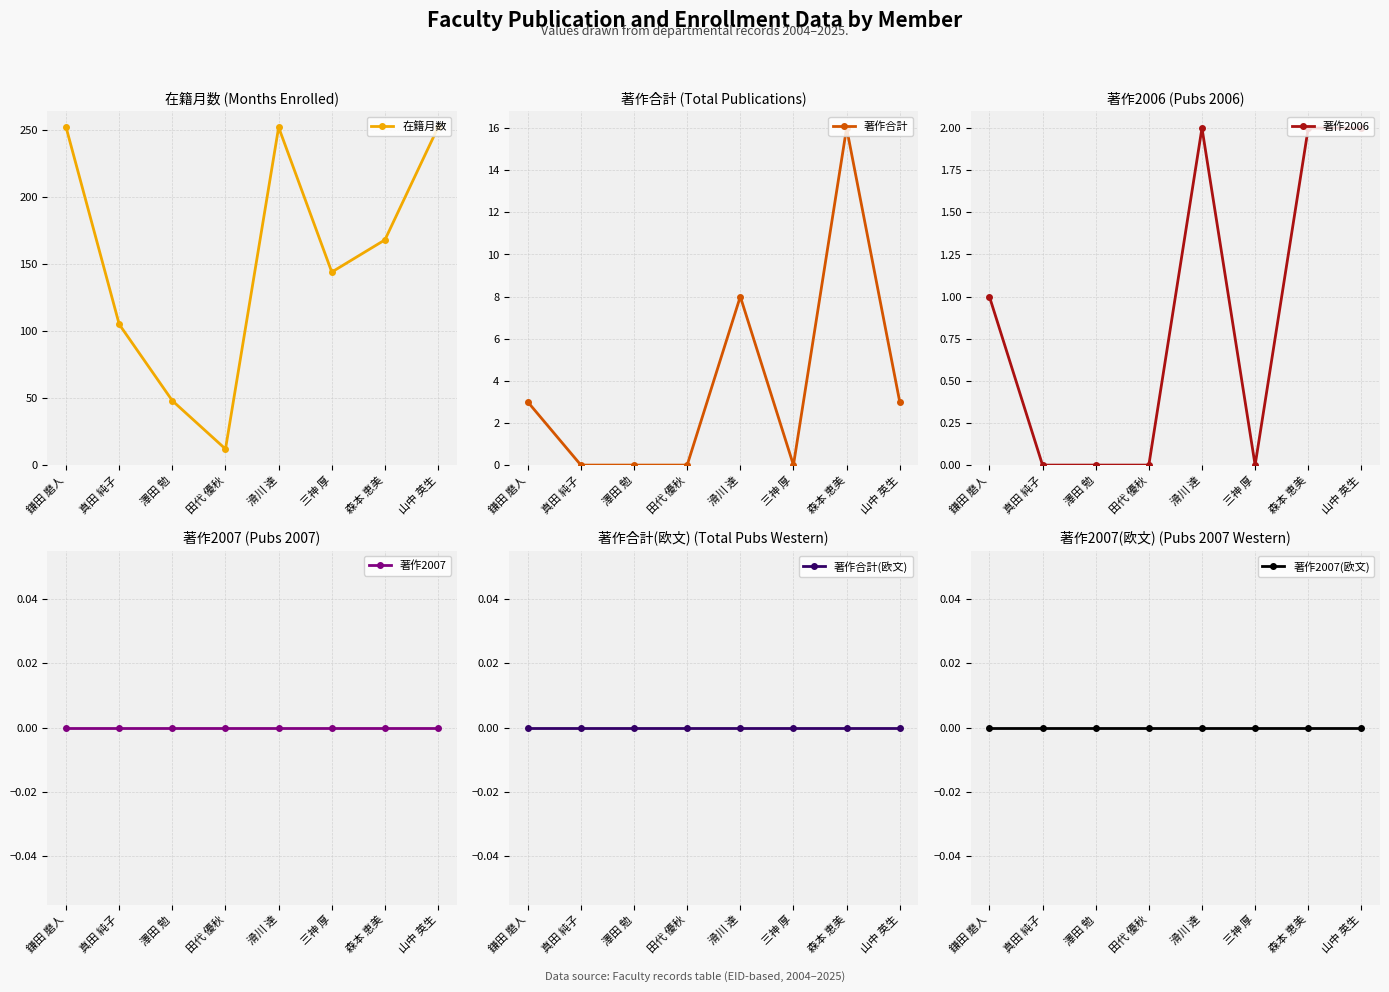

Which series has the largest total across all categories?

在籍月数